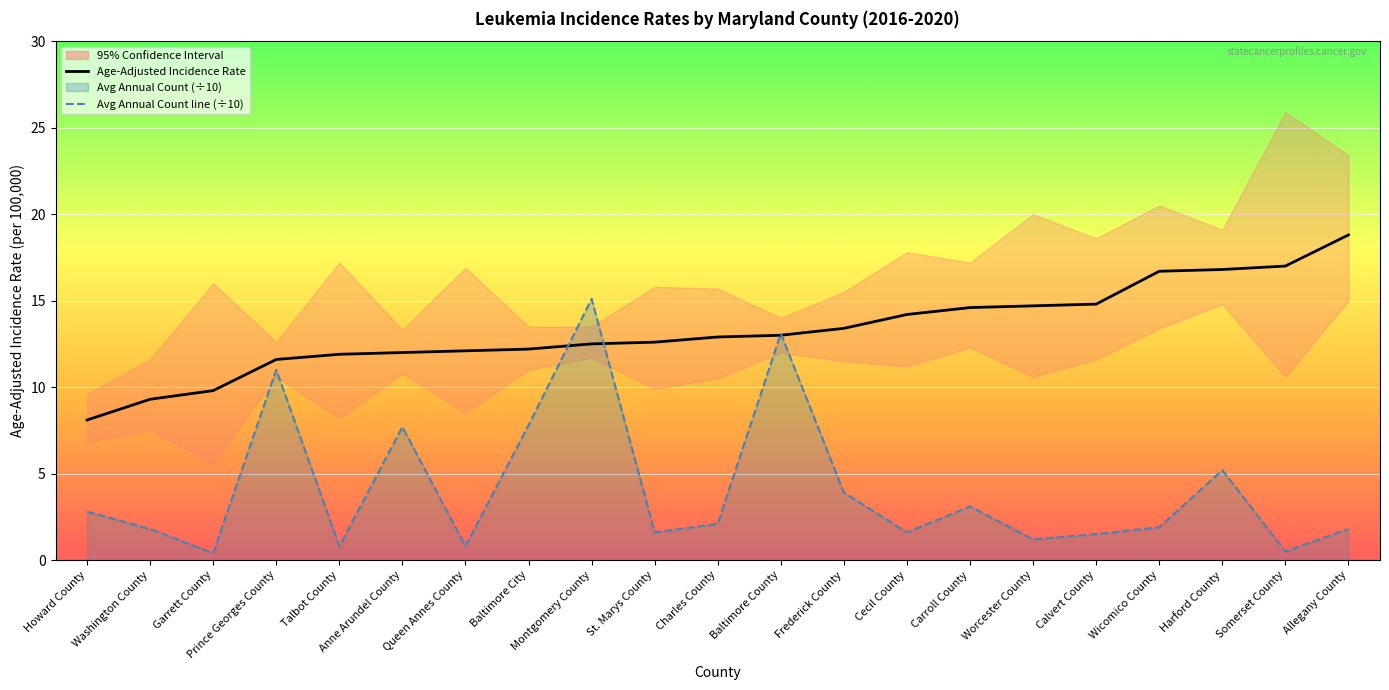

What position from the right is Cecil County?

8